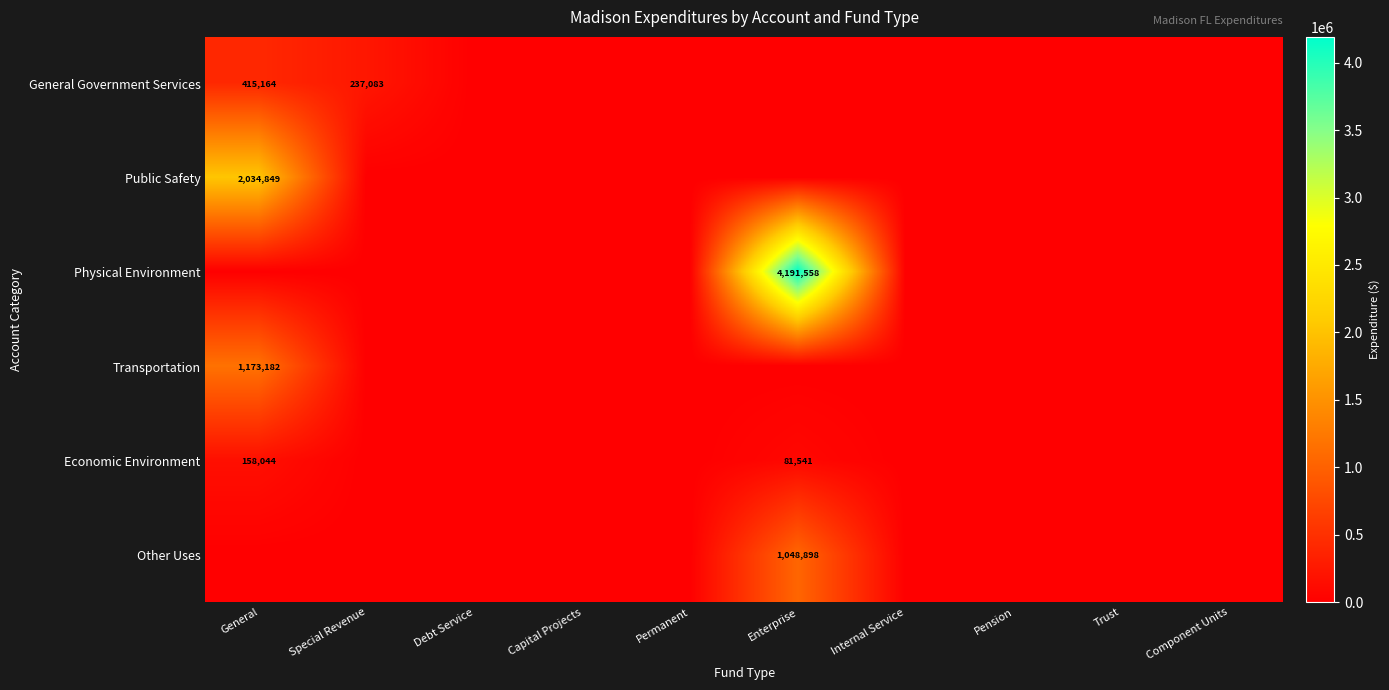

Rank the categories by General Government Services value from highest to lowest.

General, Special Revenue, Debt Service, Capital Projects, Permanent, Enterprise, Internal Service, Pension, Trust, Component Units